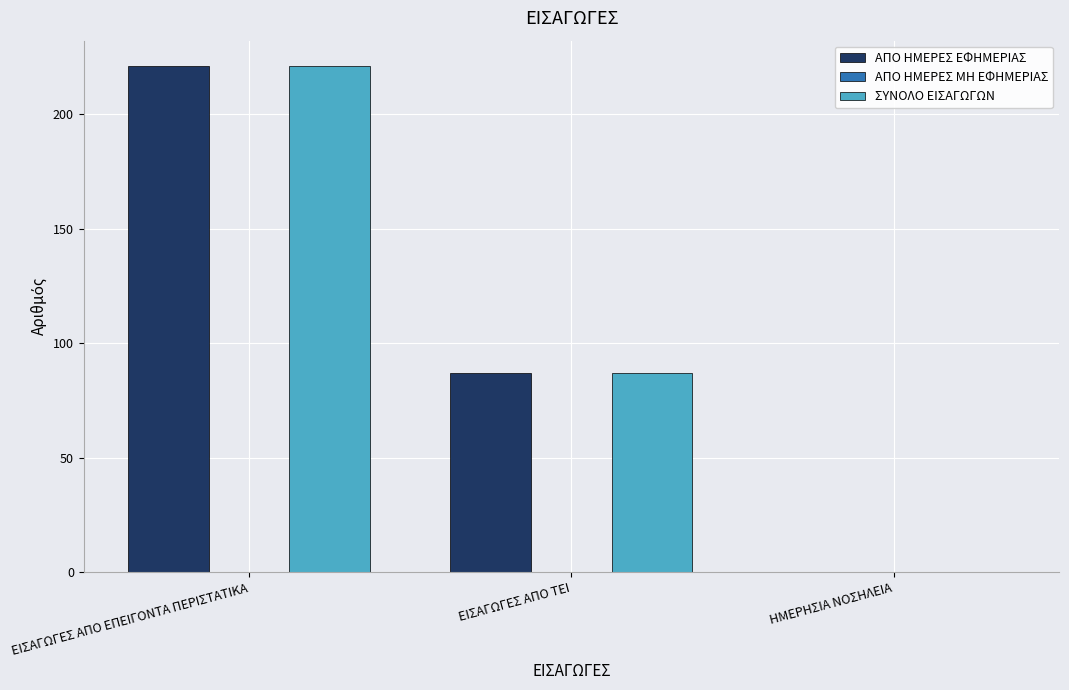

What is the sum of the ΣΥΝΟΛΟ ΕΙΣΑΓΩΓΩΝ values at ΕΙΣΑΓΩΓΕΣ ΑΠΟ ΕΠΕΙΓΟΝΤΑ ΠΕΡΙΣΤΑΤΙΚΑ and ΕΙΣΑΓΩΓΕΣ ΑΠΟ ΤΕΙ?

308